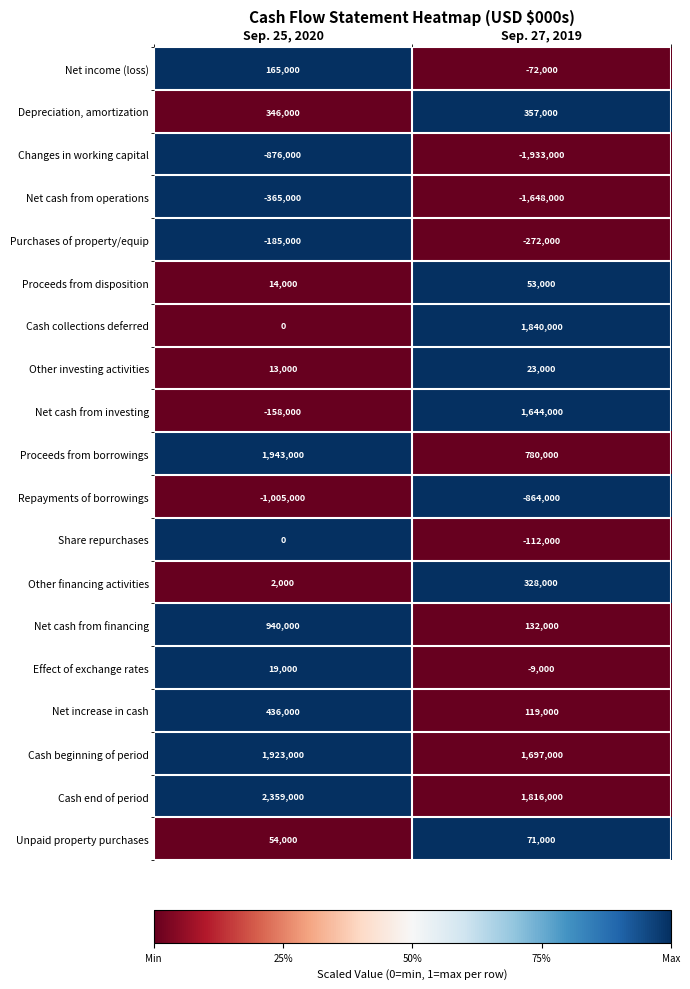

What is the average value of the Net cash from investing series?

743000